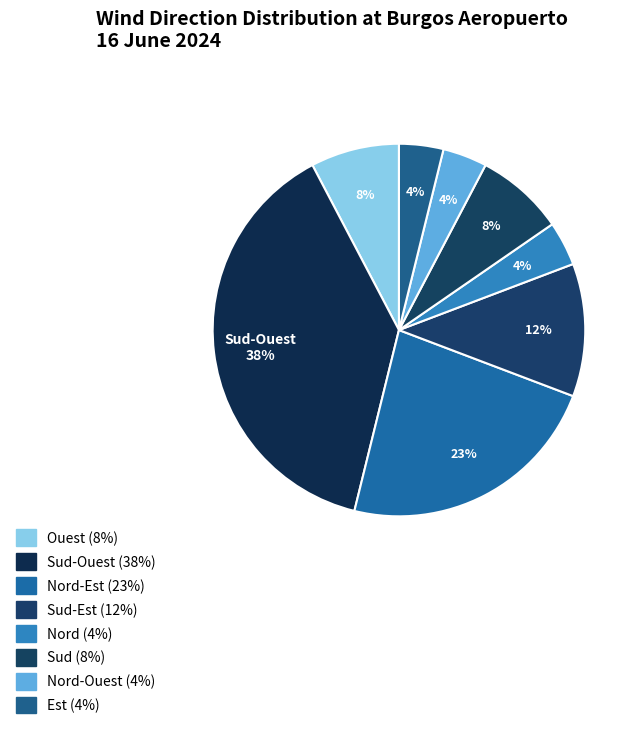

Does any single category account for the majority?

No